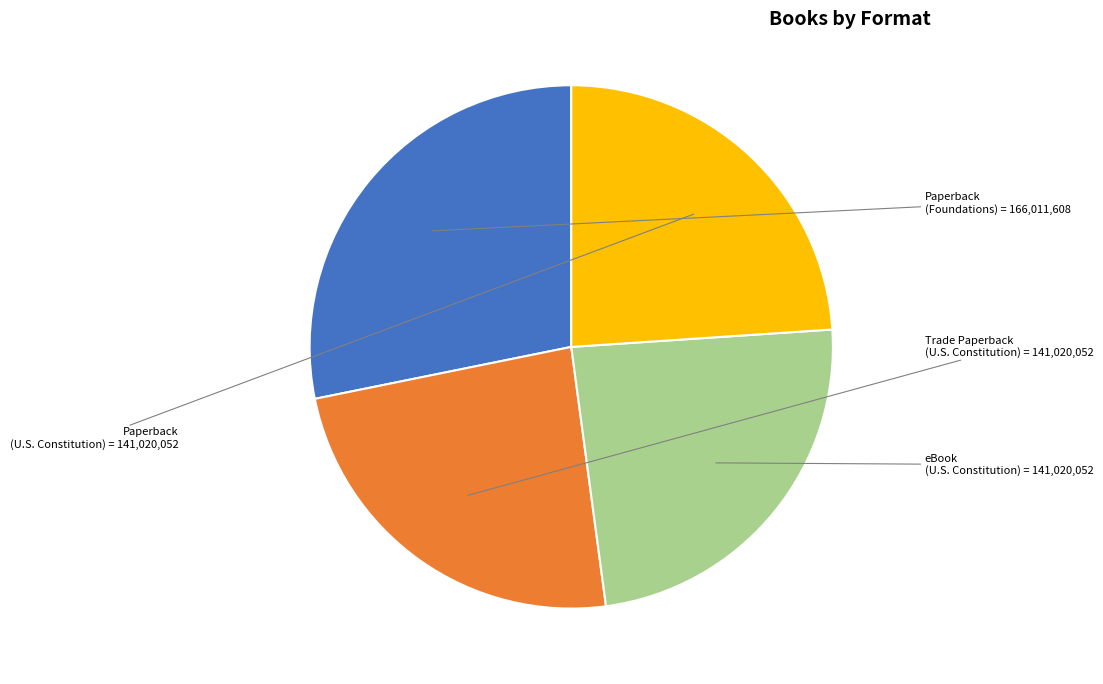

Does Paperback (Foundations) account for over 50% of the chart?

No